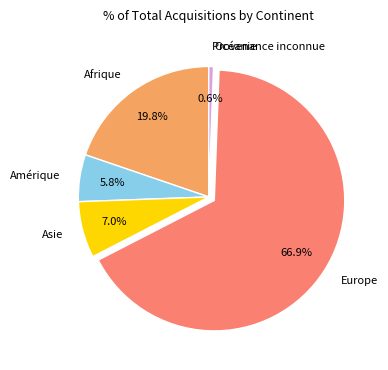

What is the largest slice in the pie chart?

Europe